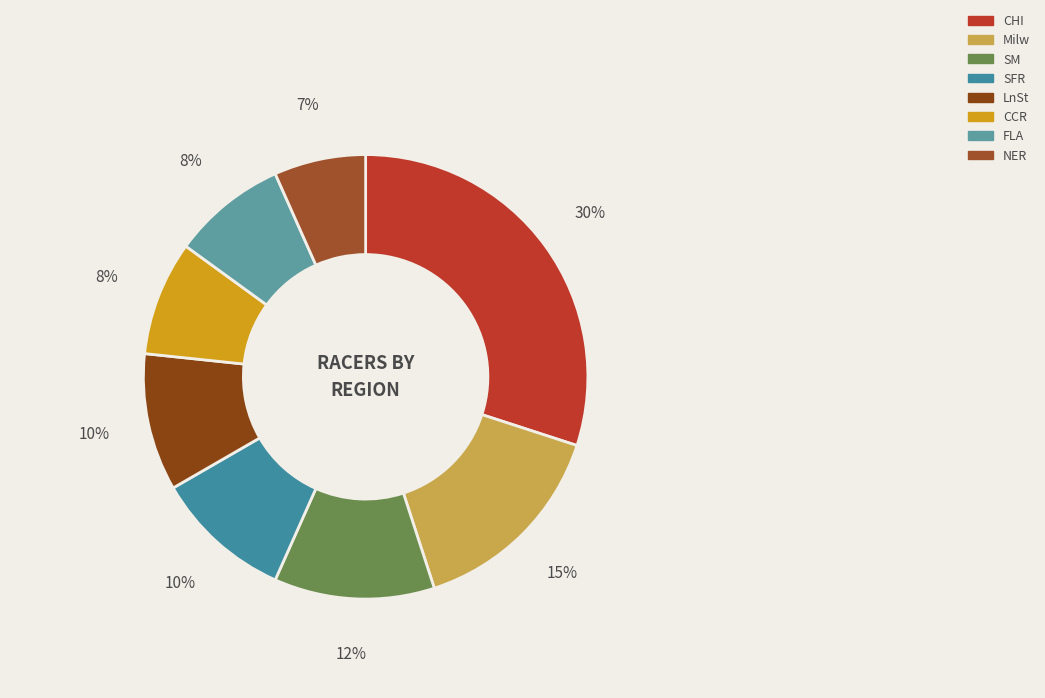

Does CCR represent more than half of the total?

No